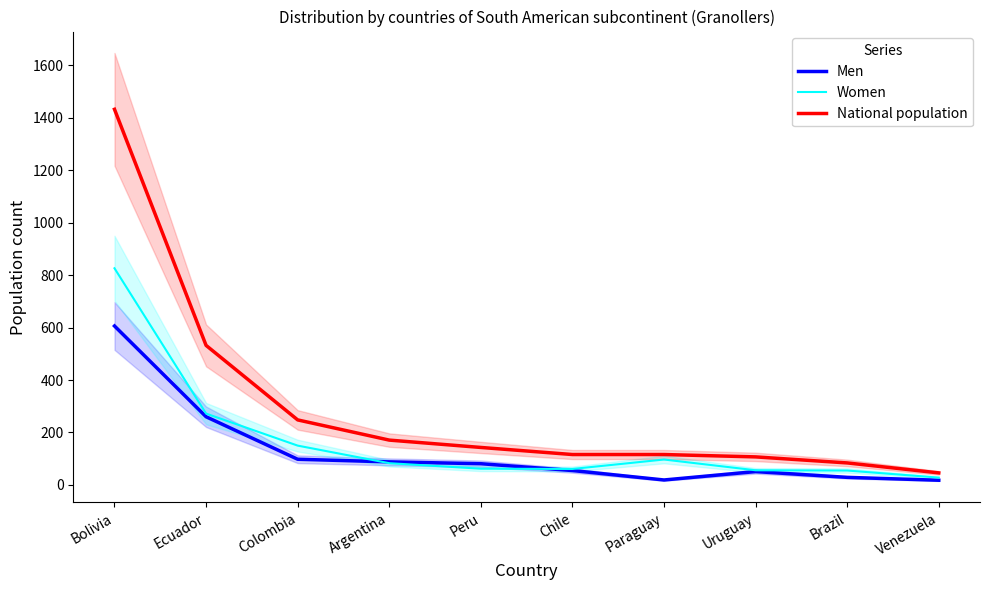

Is it true that Men equals 51 at Uruguay?

True